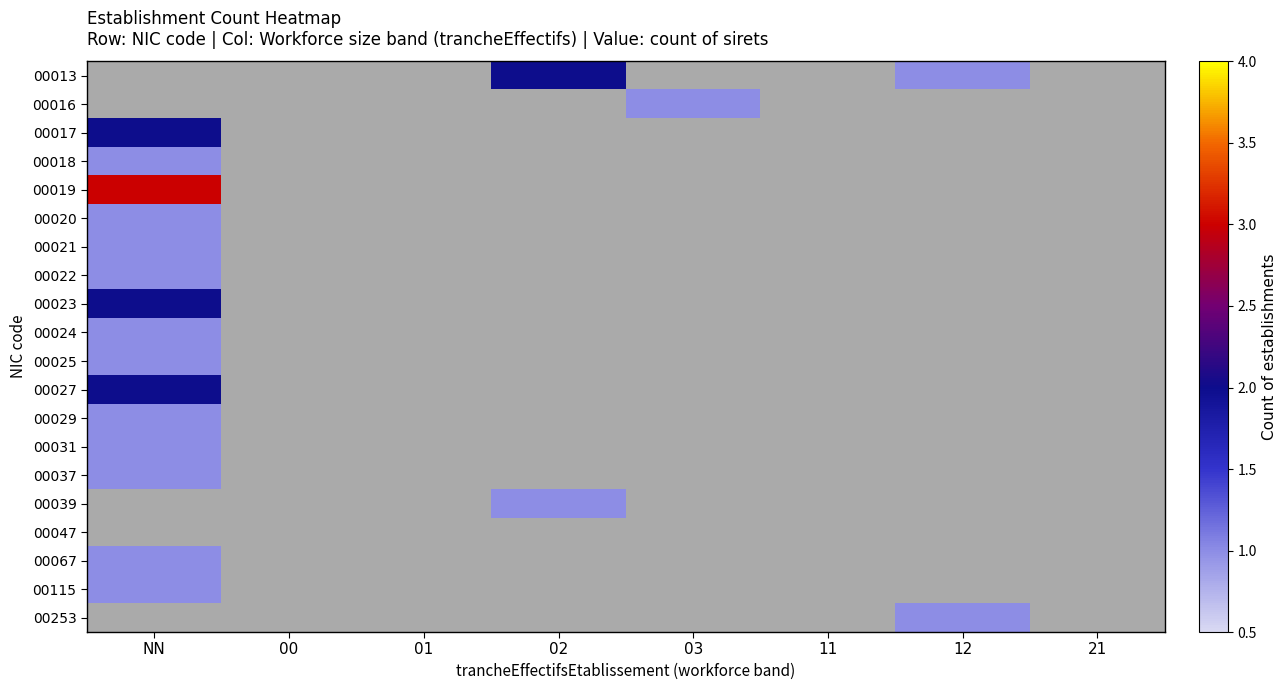

What is the lowest value of the 00025 series?

1.0